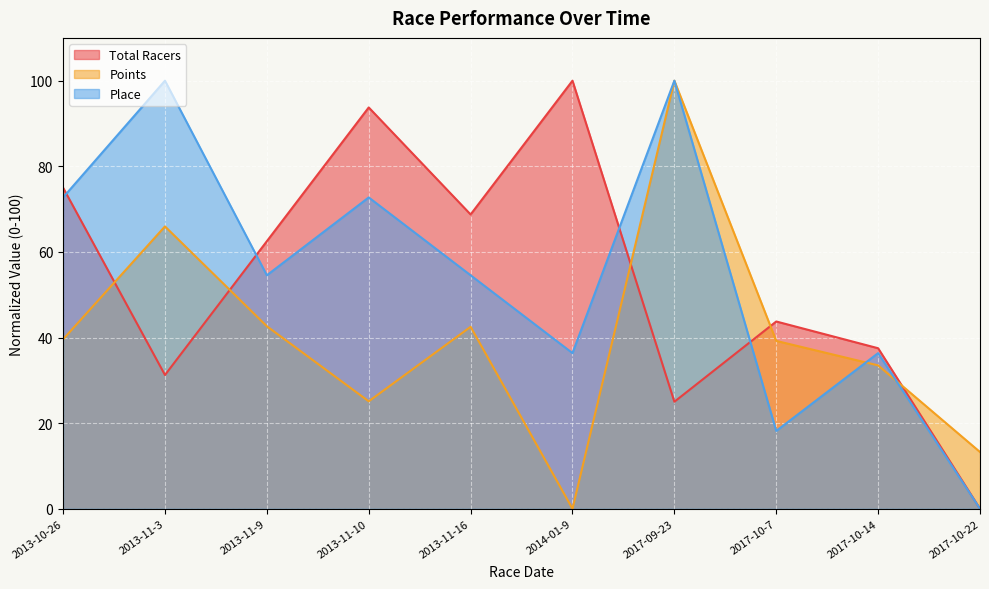

What is the difference between the second highest and second lowest values in the Place series?

81.8